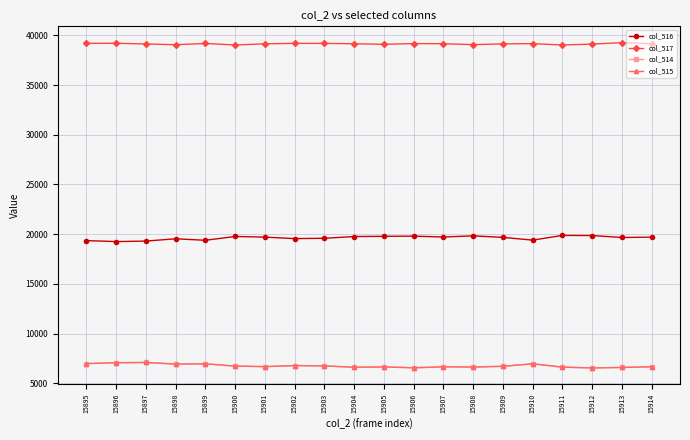

What is the spread (max minus min) of values at 15900?

32301